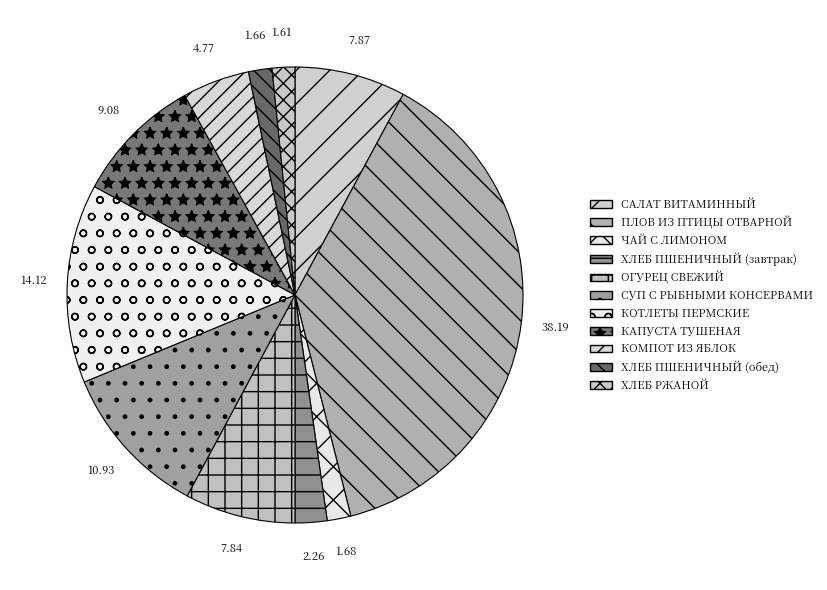

Rank the categories by value from highest to lowest.

ПЛОВ ИЗ ПТИЦЫ ОТВАРНОЙ, КОТЛЕТЫ ПЕРМСКИЕ, СУП С РЫБНЫМИ КОНСЕРВАМИ, КАПУСТА ТУШЕНАЯ, САЛАТ ВИТАМИННЫЙ, ОГУРЕЦ СВЕЖИЙ, КОМПОТ ИЗ ЯБЛОК, ХЛЕБ ПШЕНИЧНЫЙ (завтрак), ЧАЙ С ЛИМОНОМ, ХЛЕБ ПШЕНИЧНЫЙ (обед), ХЛЕБ РЖАНОЙ